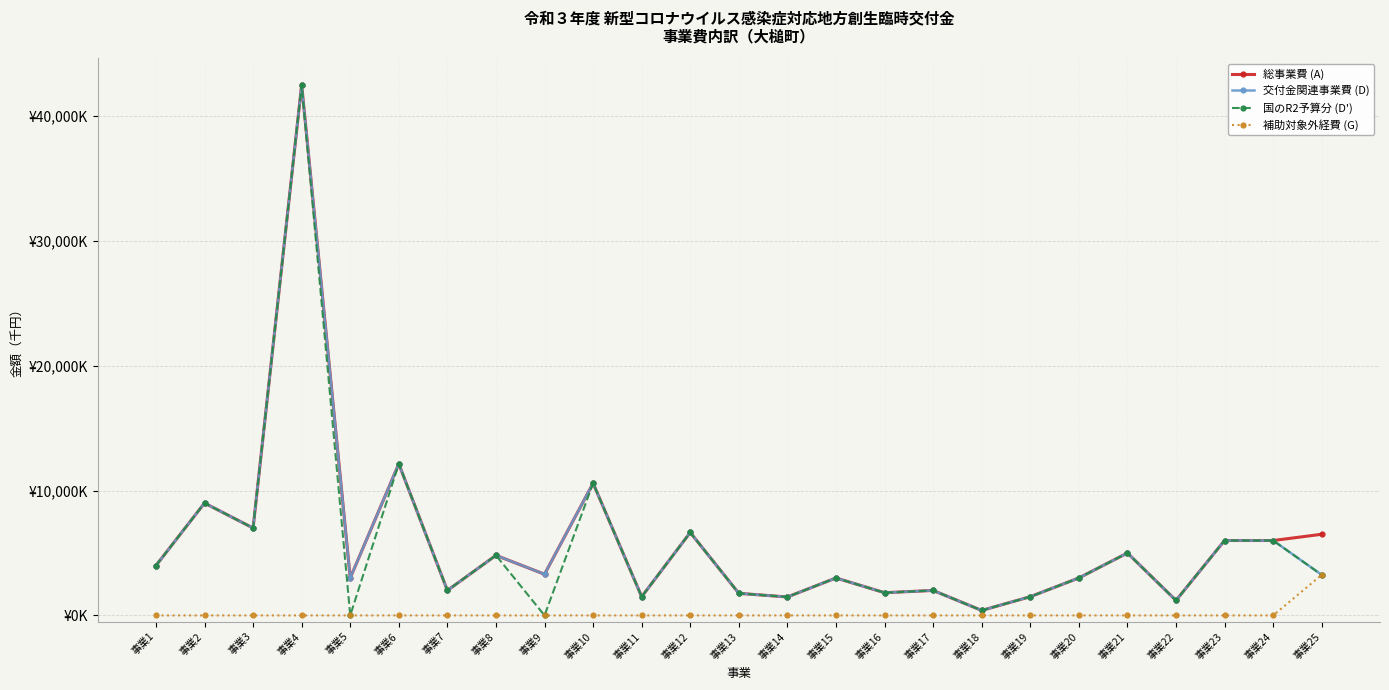

Does the chart display data point markers on the line(s)?

Yes